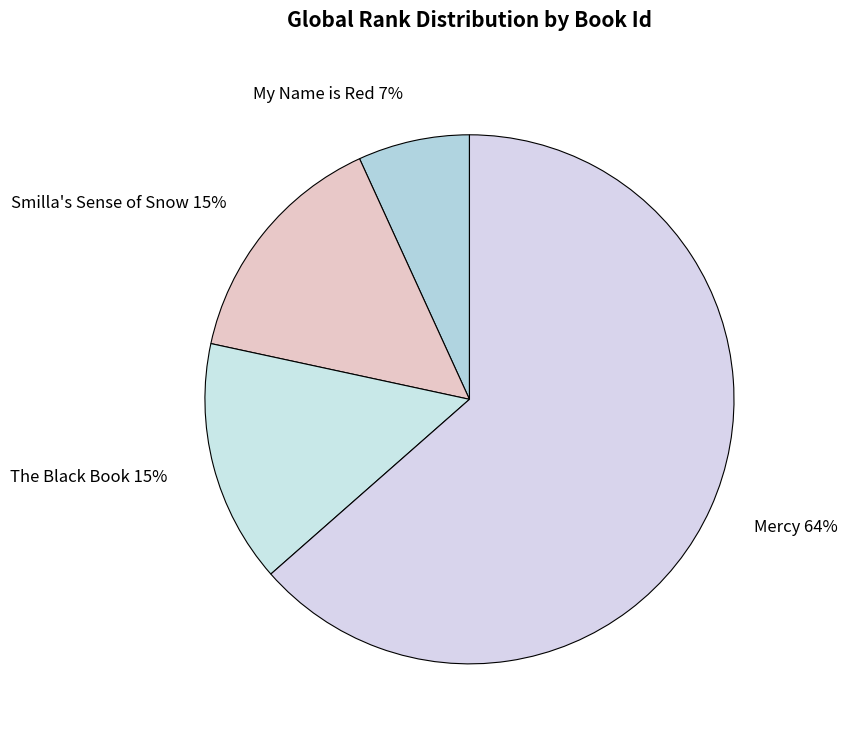

What is the smallest slice in the pie chart?

My Name is Red